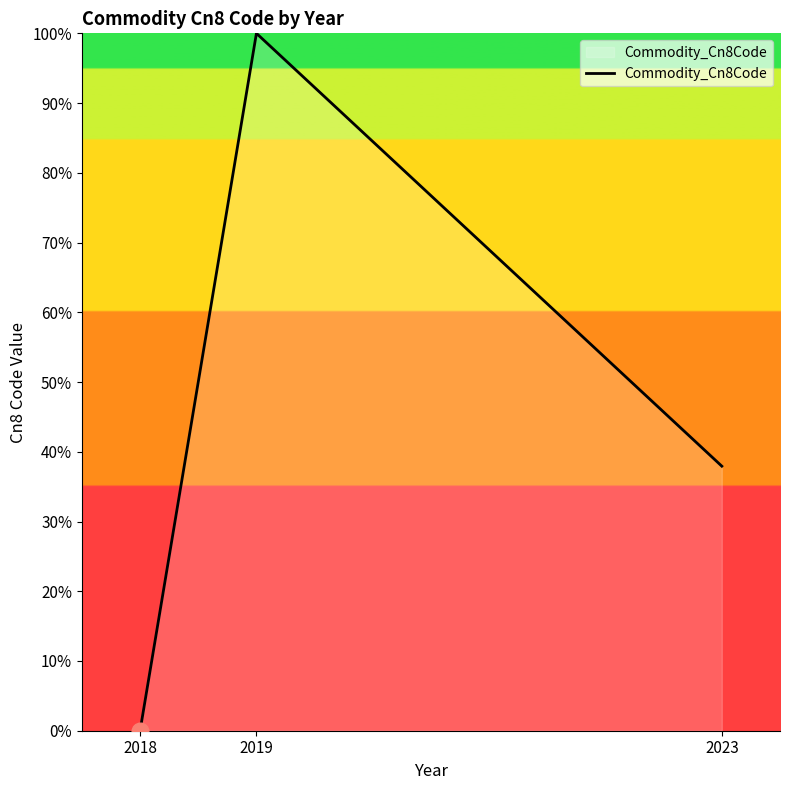

Does the chart display data point markers on the line(s)?

No